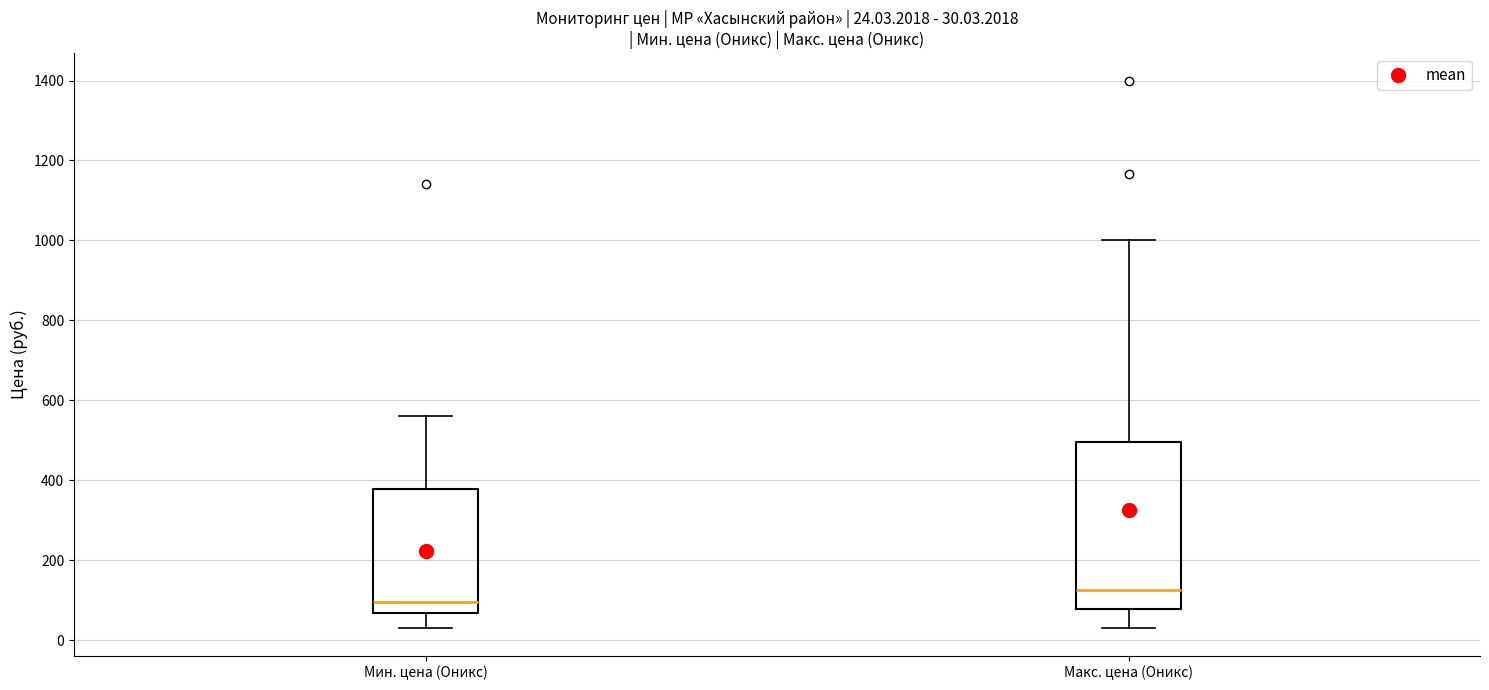

Which box has the lowest median line?

Мин. цена (Оникс)